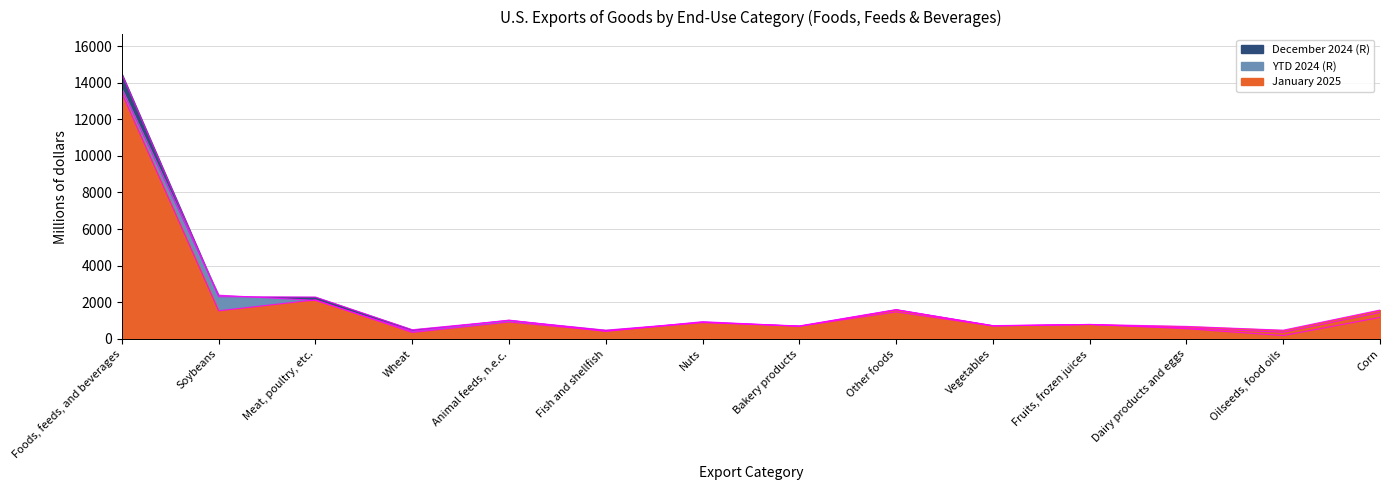

Which series changed the most between Animal feeds, n.e.c. and Vegetables?

YTD 2024 (R)